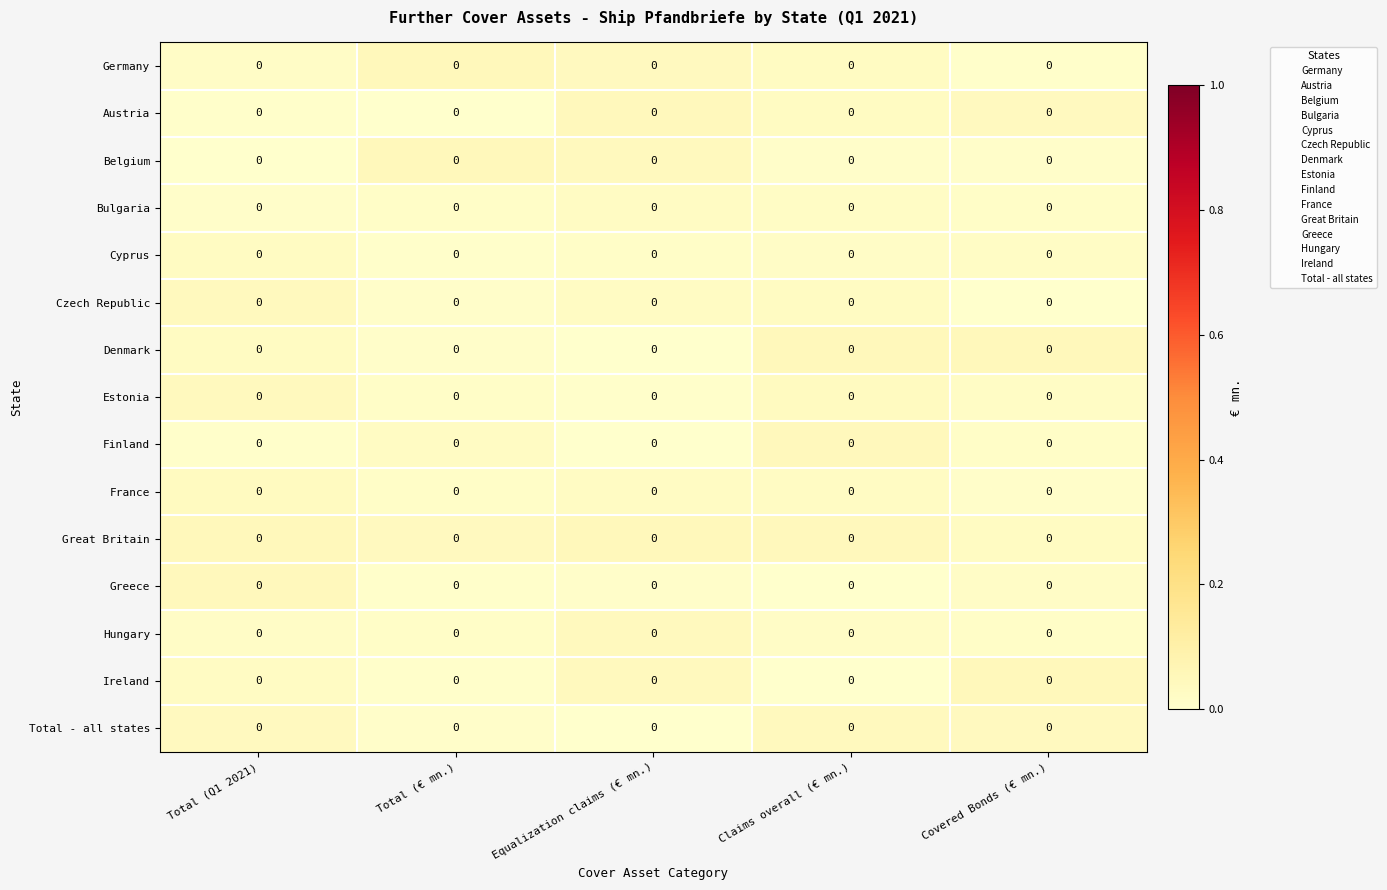

Rank the series by their maximum value, from lowest to highest.

Bulgaria, Cyprus, France, Czech Republic, Estonia, Total - all states, Hungary, Austria, Finland, Greece, Germany, Denmark, Great Britain, Belgium, Ireland